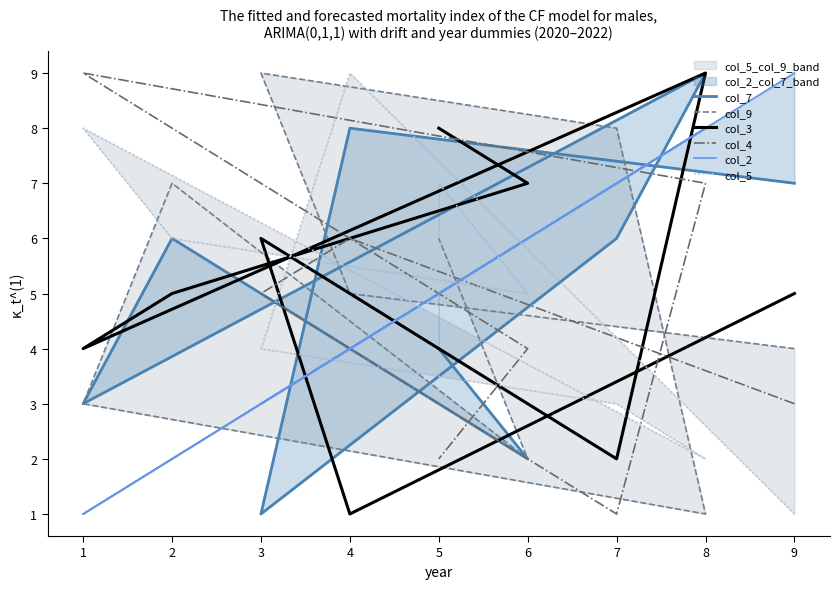

Where does the col_3 series first go above 5?

3